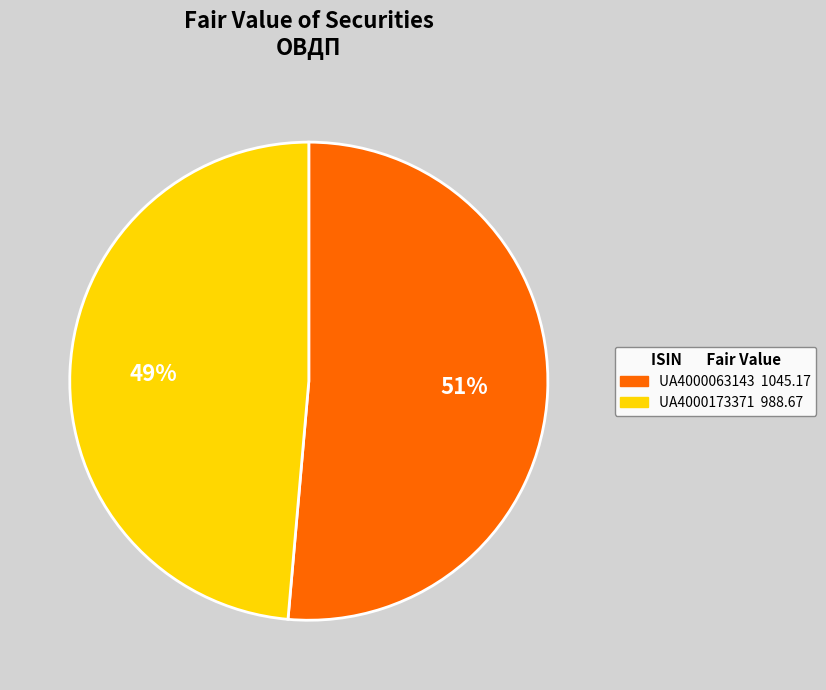

What percentage is the UA4000173371 slice, to the nearest percent?

49%